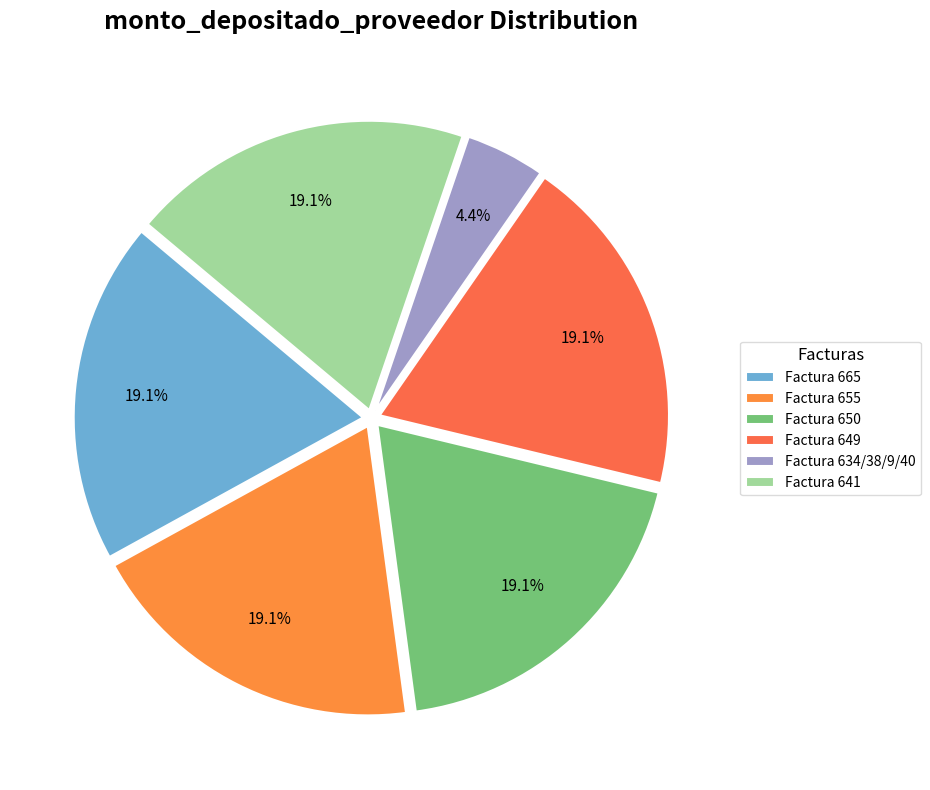

Which category has the biggest portion of the pie?

Factura 665